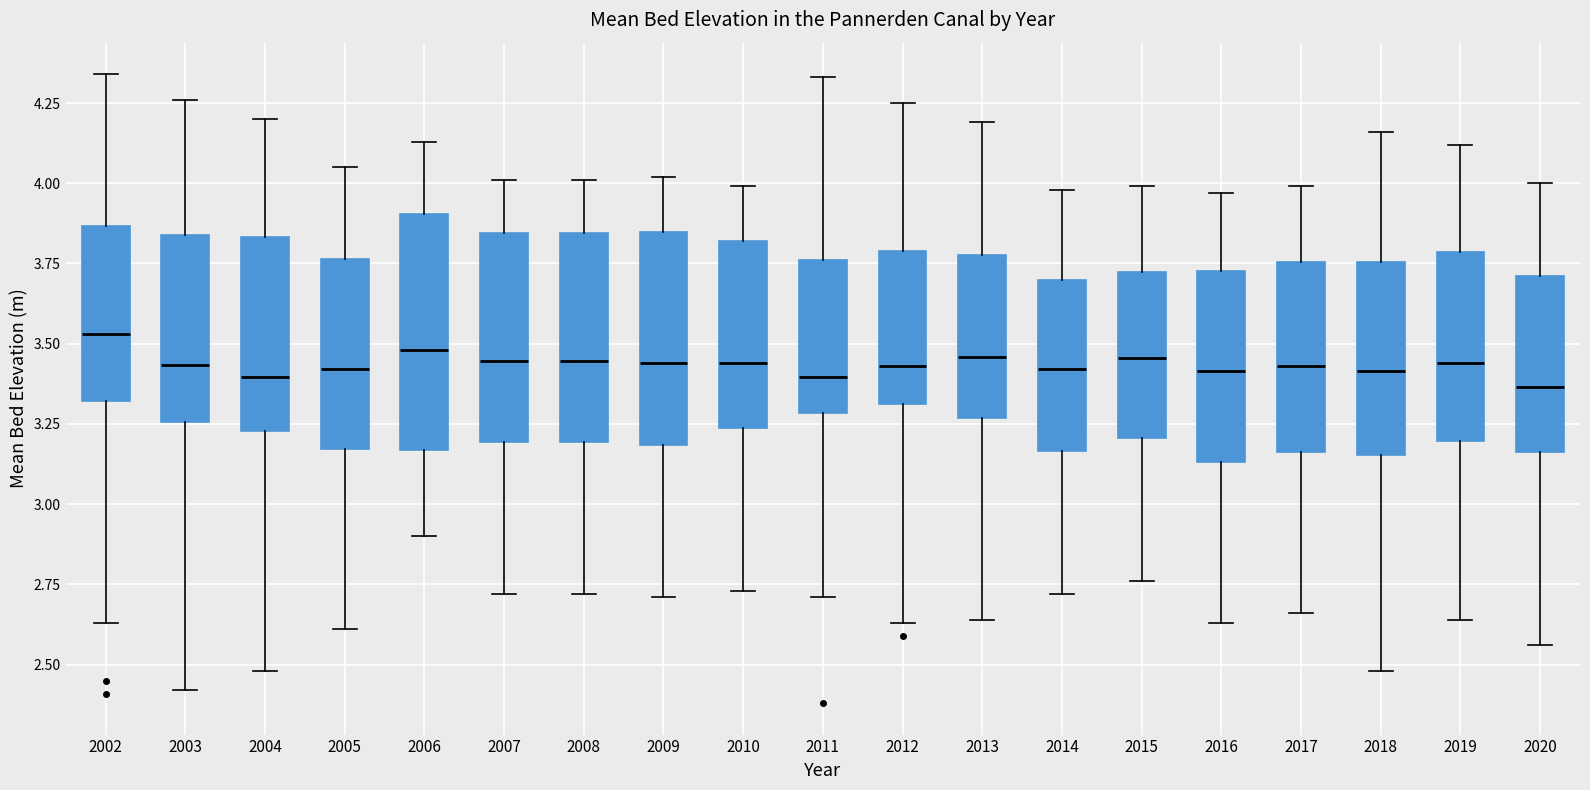

Where is the lower edge of the box at x = 2006 on the y-axis? The values are not printed on the chart, so give them approximately, as read against the axis.

3.15